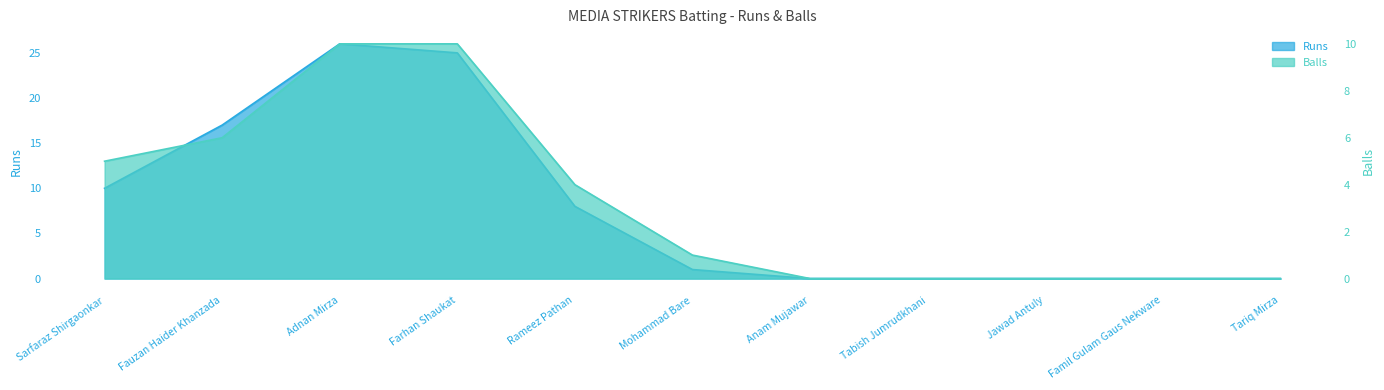

Reading left to right, extract all data points from this chart.

Runs: 10	17	26	25	8	1	0	0	0	0	0
Balls: 5	6	10	10	4	1	0	0	0	0	0